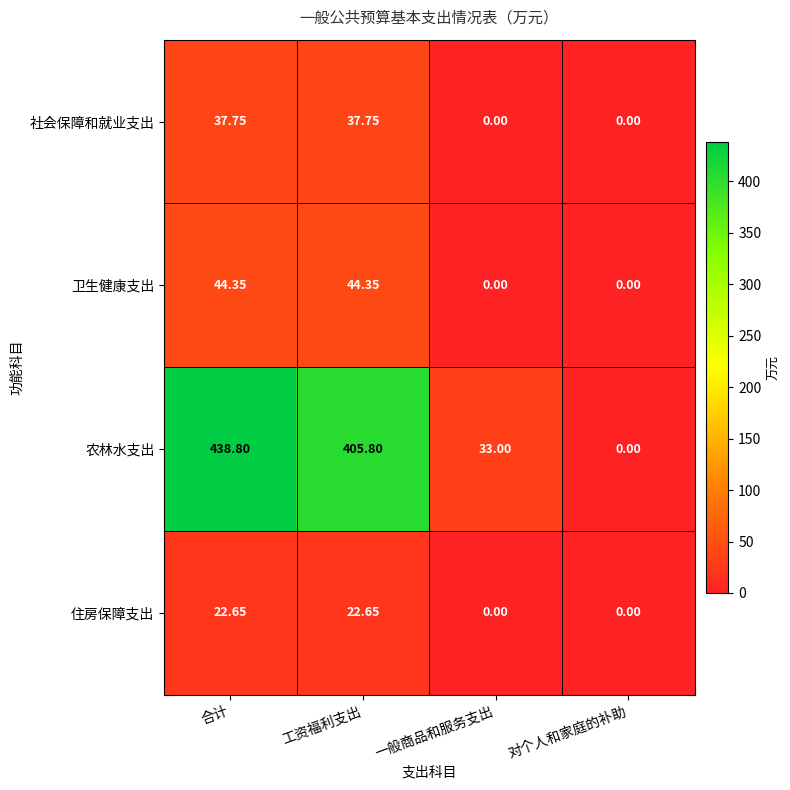

List the series in order of their peak value, lowest first.

住房保障支出, 社会保障和就业支出, 卫生健康支出, 农林水支出